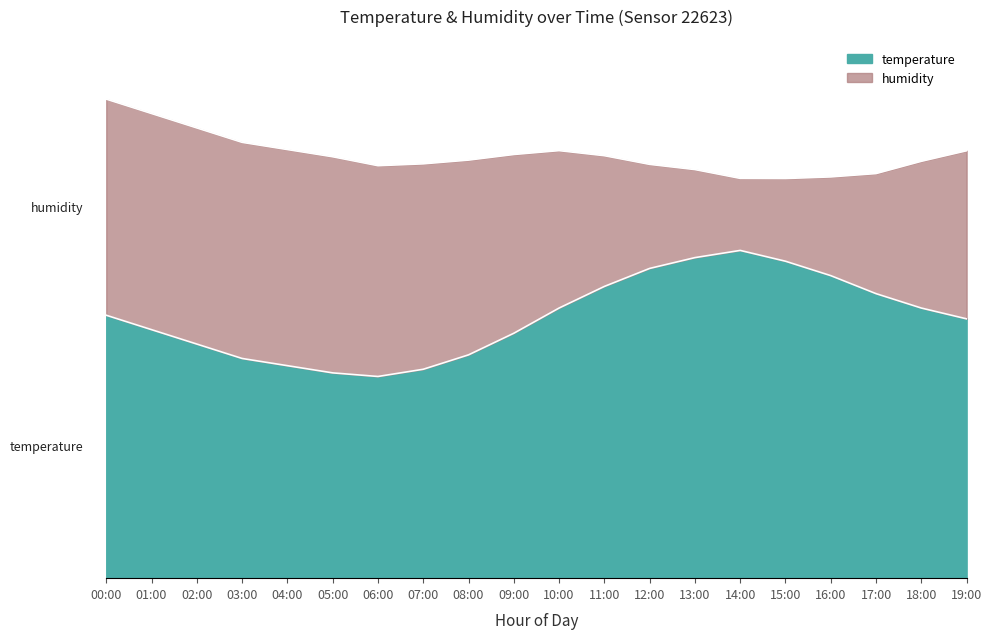

What is the change in value from 02:00 to 15:00?

+2.3